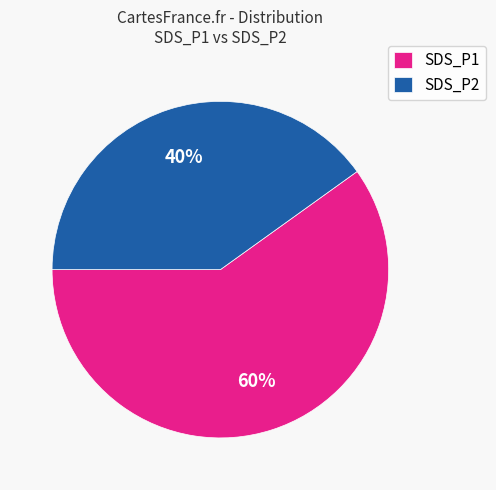

Is there any slice that represents more than half of the pie?

Yes